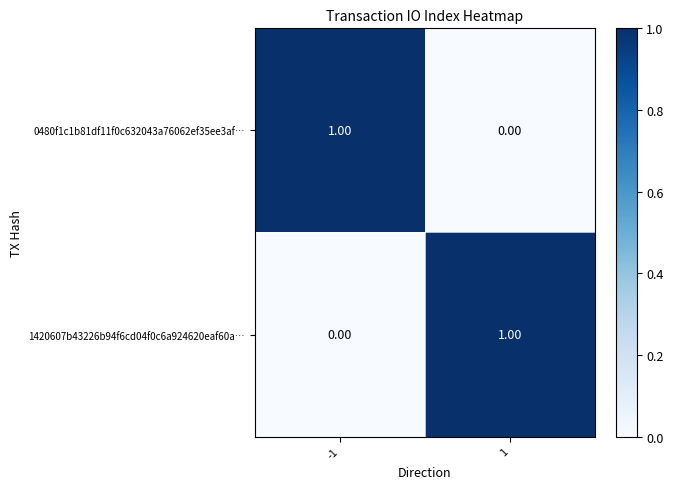

Is the value of 0480f1c1b81df11f0c632043a76062ef35ee3af… at -1 greater than the value of 1420607b43226b94f6cd04f0c6a924620eaf60a… at -1?

Yes